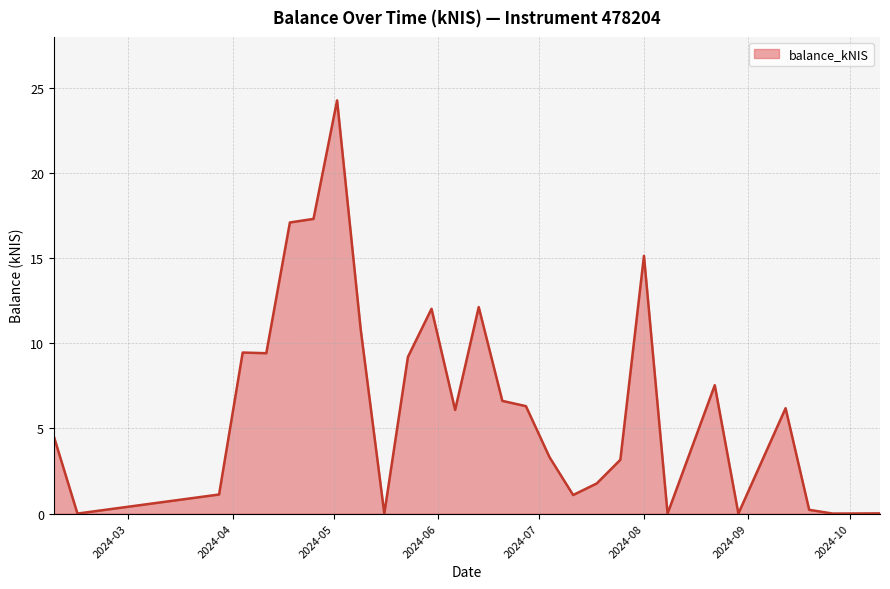

What is the difference between the maximum and minimum values?

24.3